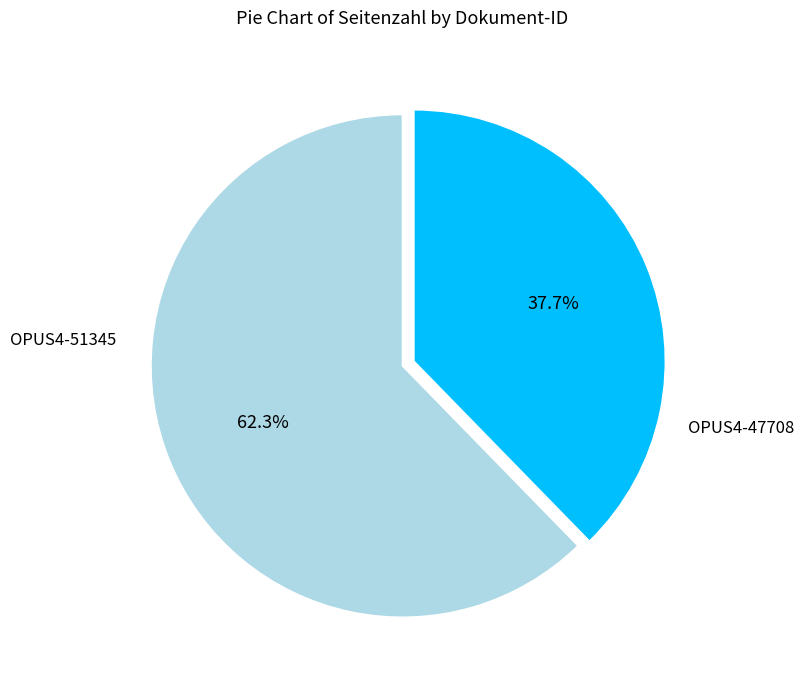

Does any single category account for the majority?

Yes